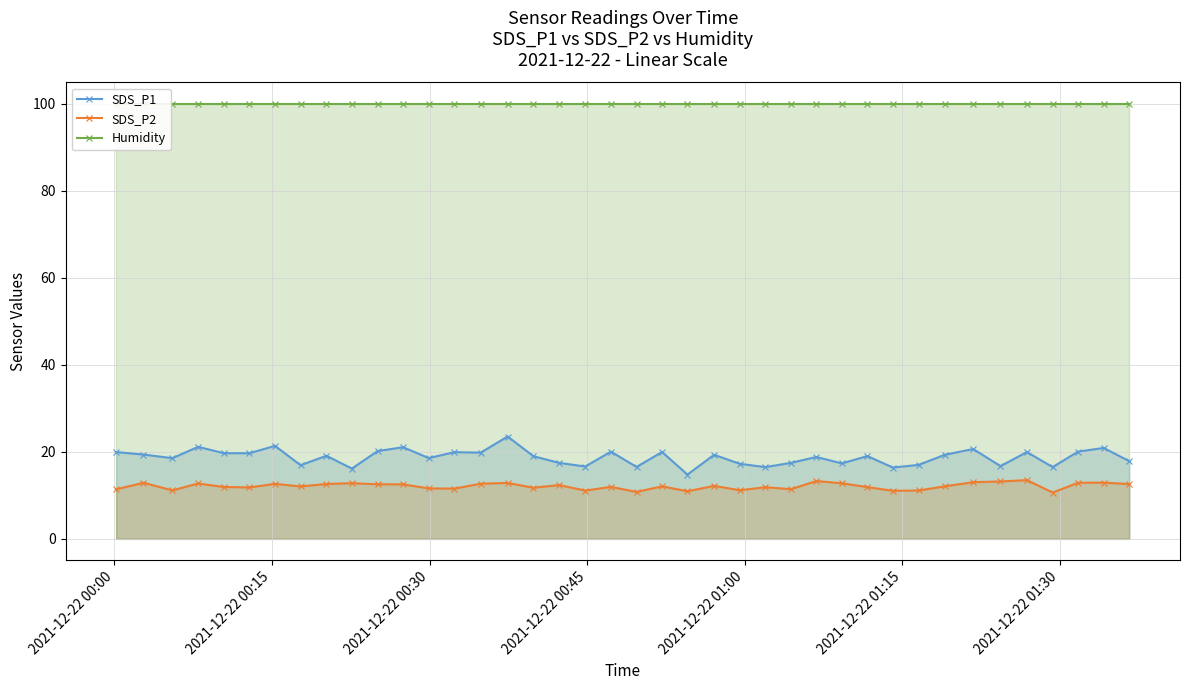

True or false: SDS_P2 and SDS_P1 intersect in this chart.

False